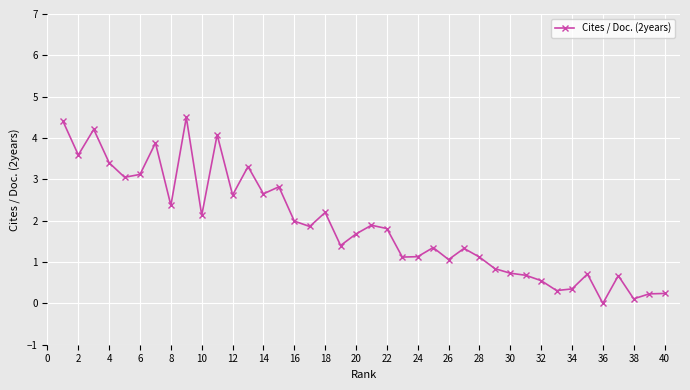

True or false: there are more than 2 points higher than both neighbors.

True